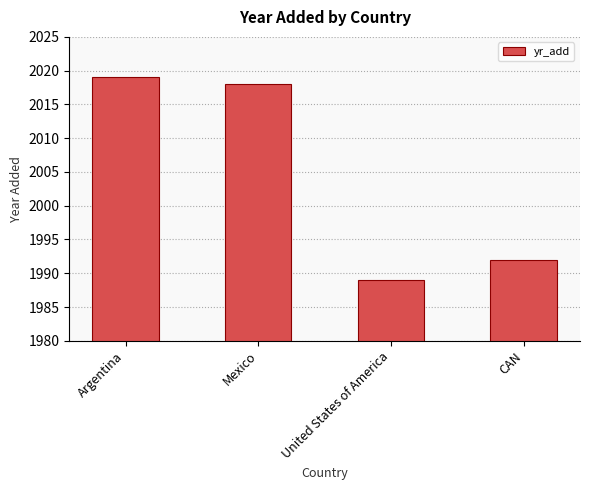

What is the value of the 1st bar from the left?

2019